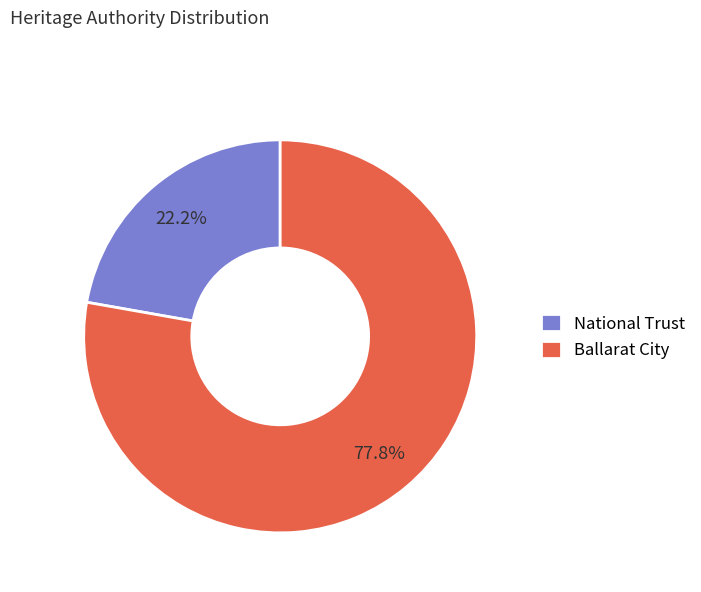

Between National Trust and Ballarat City, which is larger?

Ballarat City